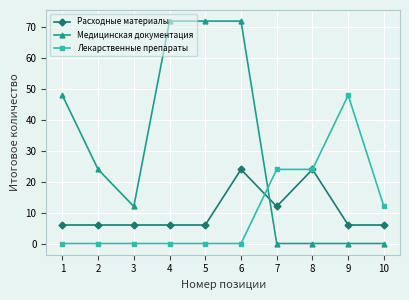

How many Медицинская документация values are between 0 and 72?

10